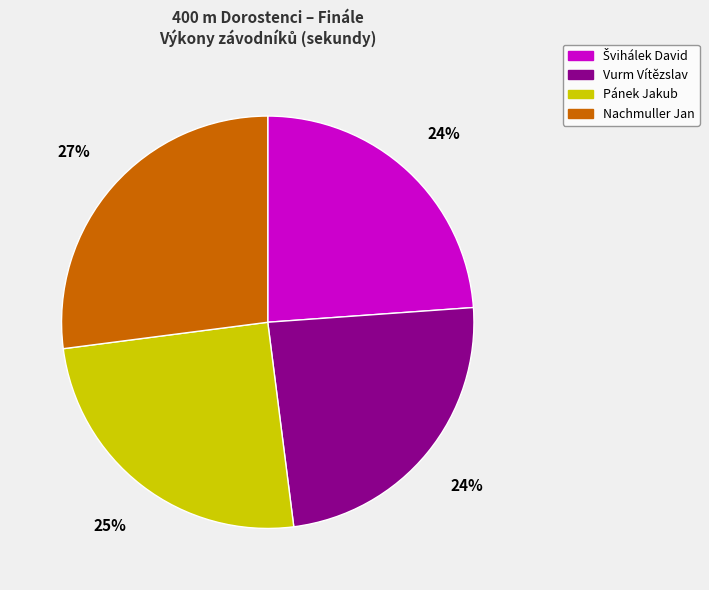

What is the ratio of the value at Pánek Jakub to the value at Nachmuller Jan?

0.9